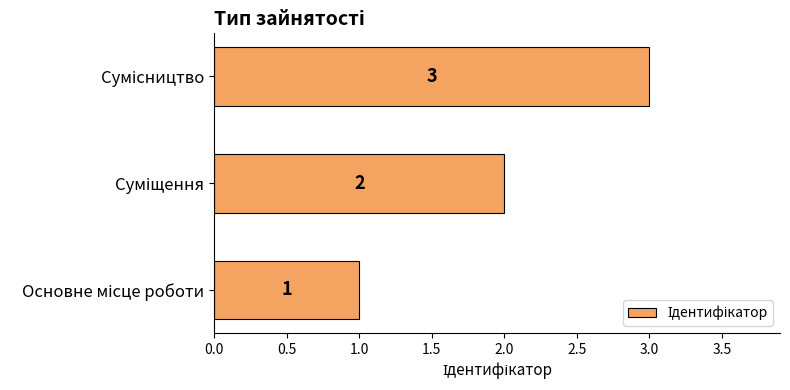

How many values are between 1 and 3?

3